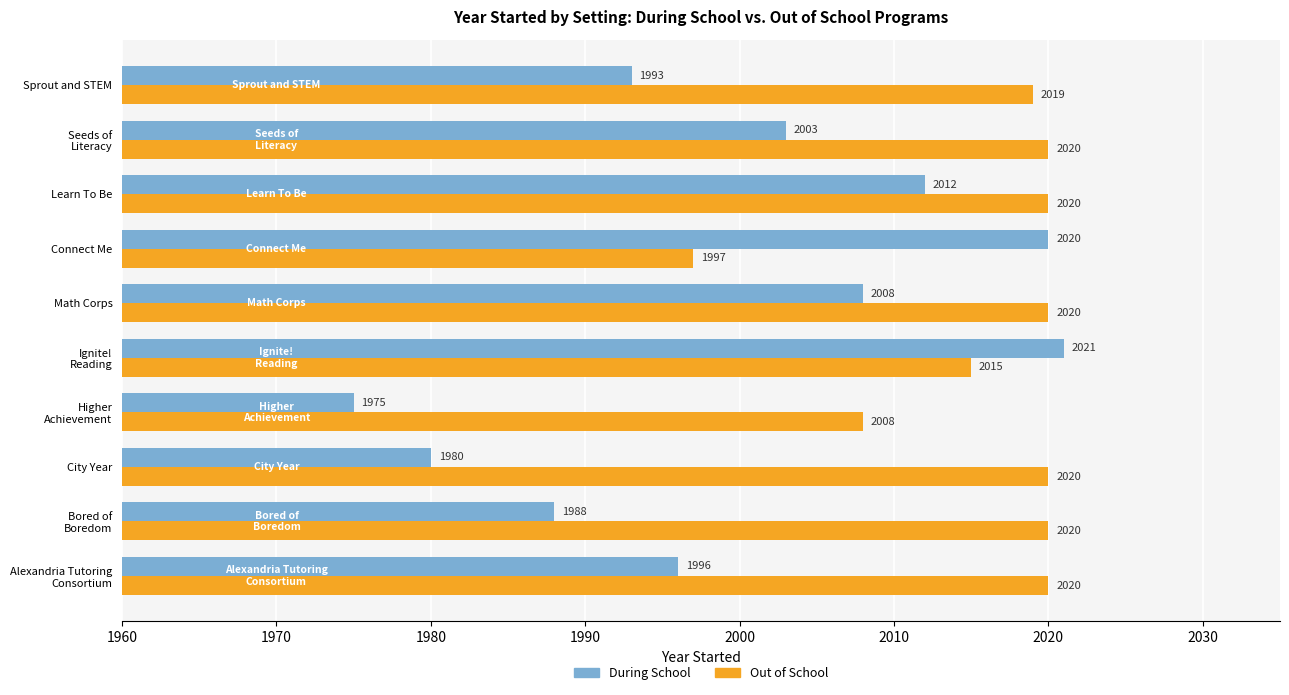

What is the average value of the During School series?

2000